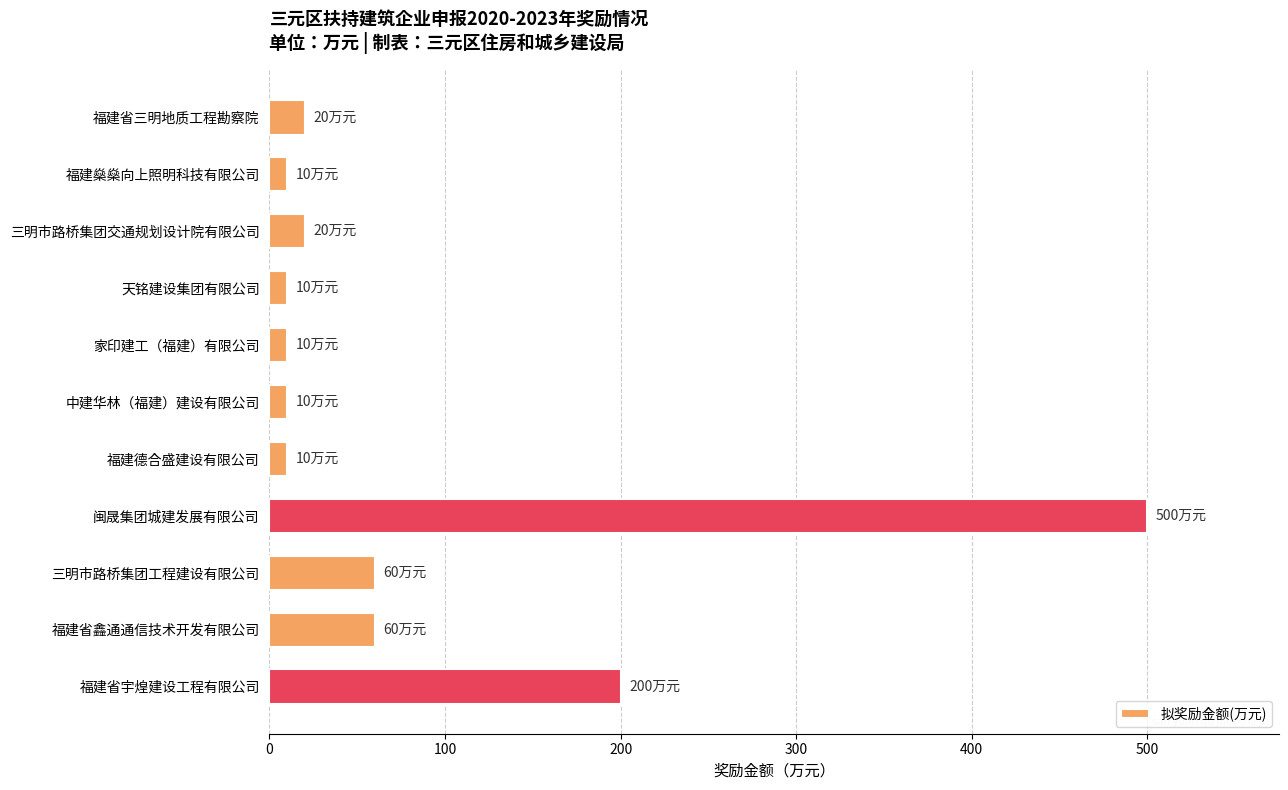

What is the maximum value shown in the chart?

500